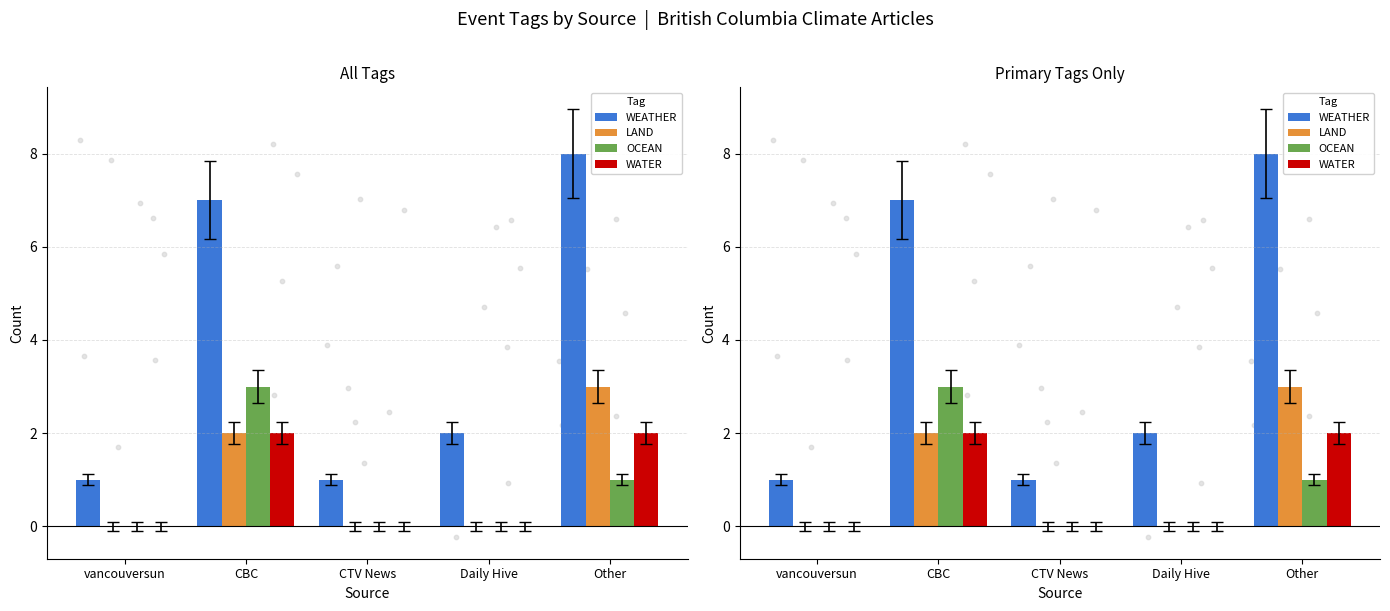

Which series has the largest total across all categories?

WEATHER